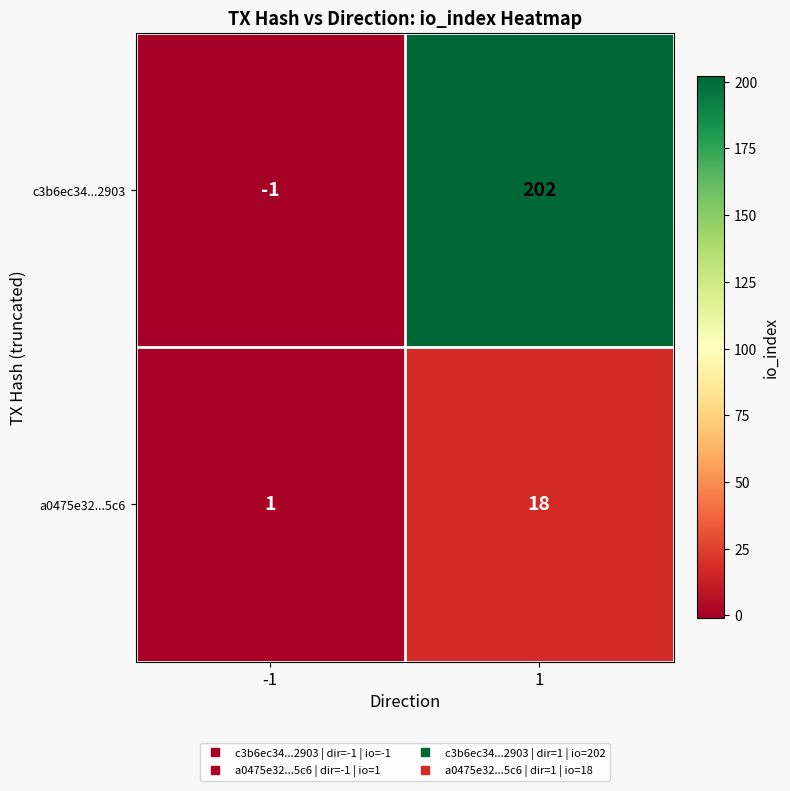

At how many categories does at least one series exceed 153?

1